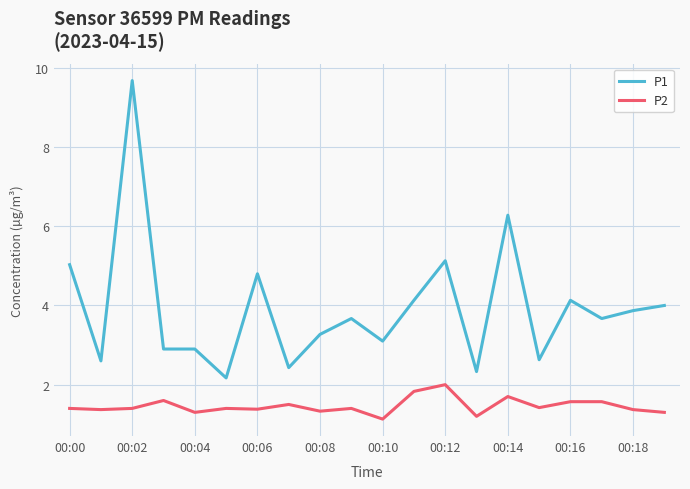

Which series has the largest total across all categories?

P1